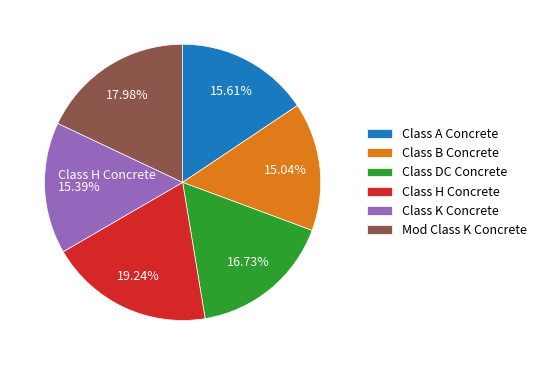

Does any single category account for the majority?

No